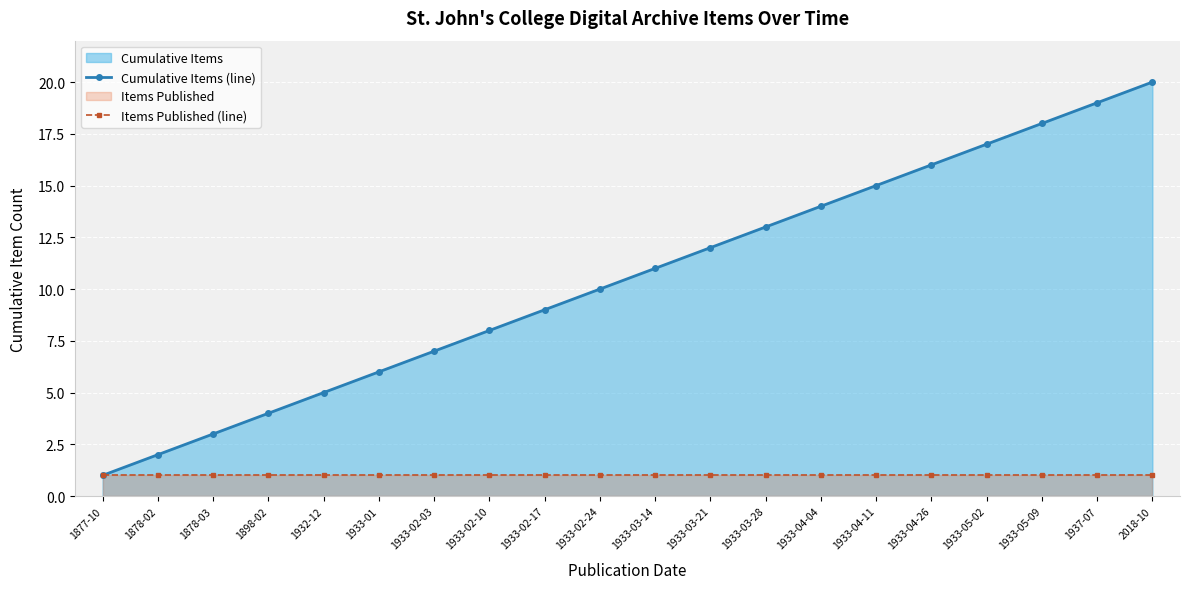

Rank the series at 1933-05-09 from lowest to highest value.

Items Published (line), Cumulative Items (line)